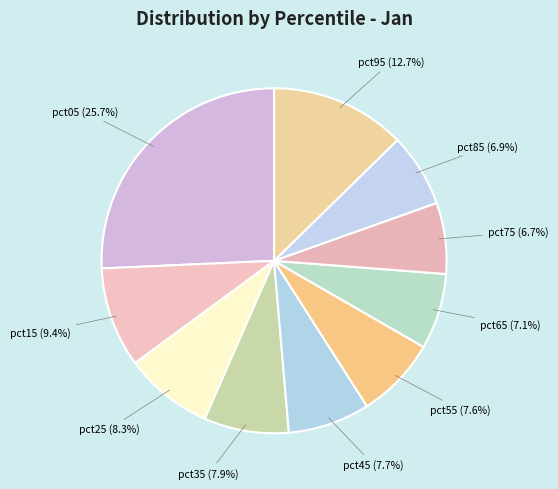

What percentage is NOT represented by pct85?

93.1%